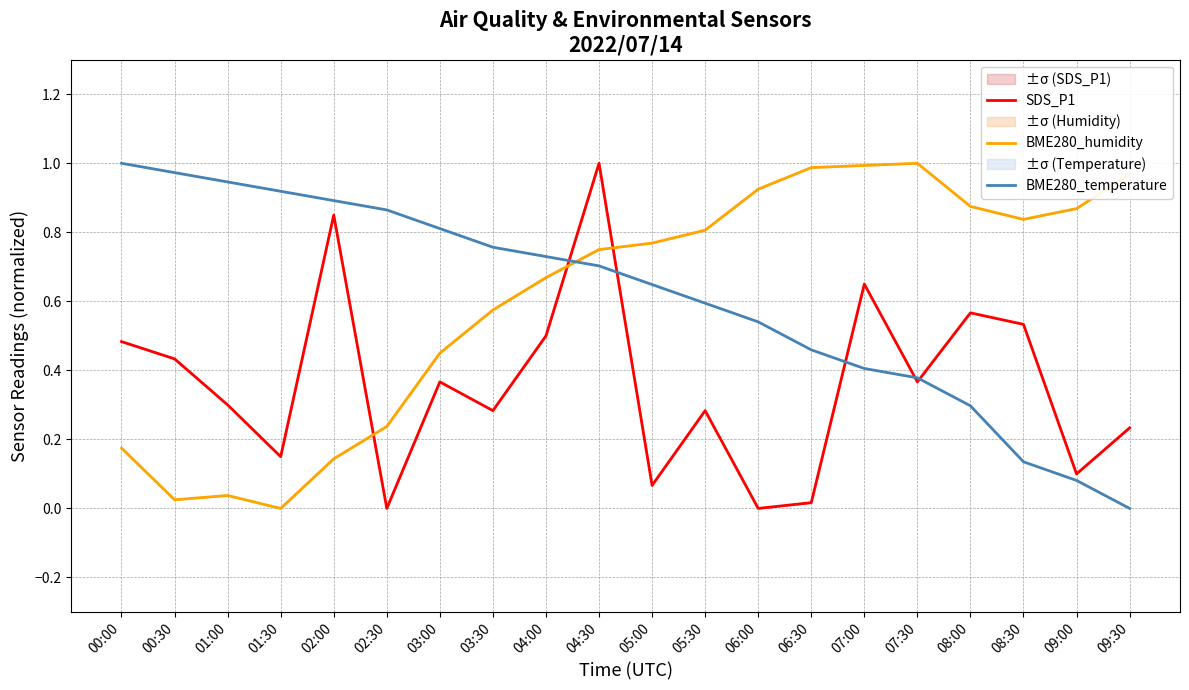

At how many categories does at least one series exceed 0?

20